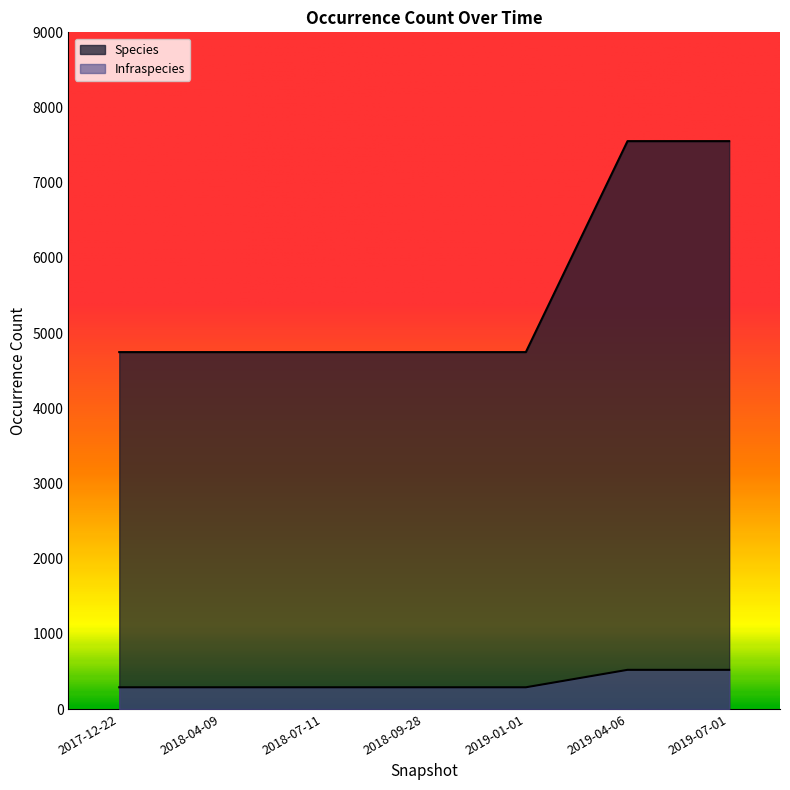

What is the highest value of the Infraspecies series?

521